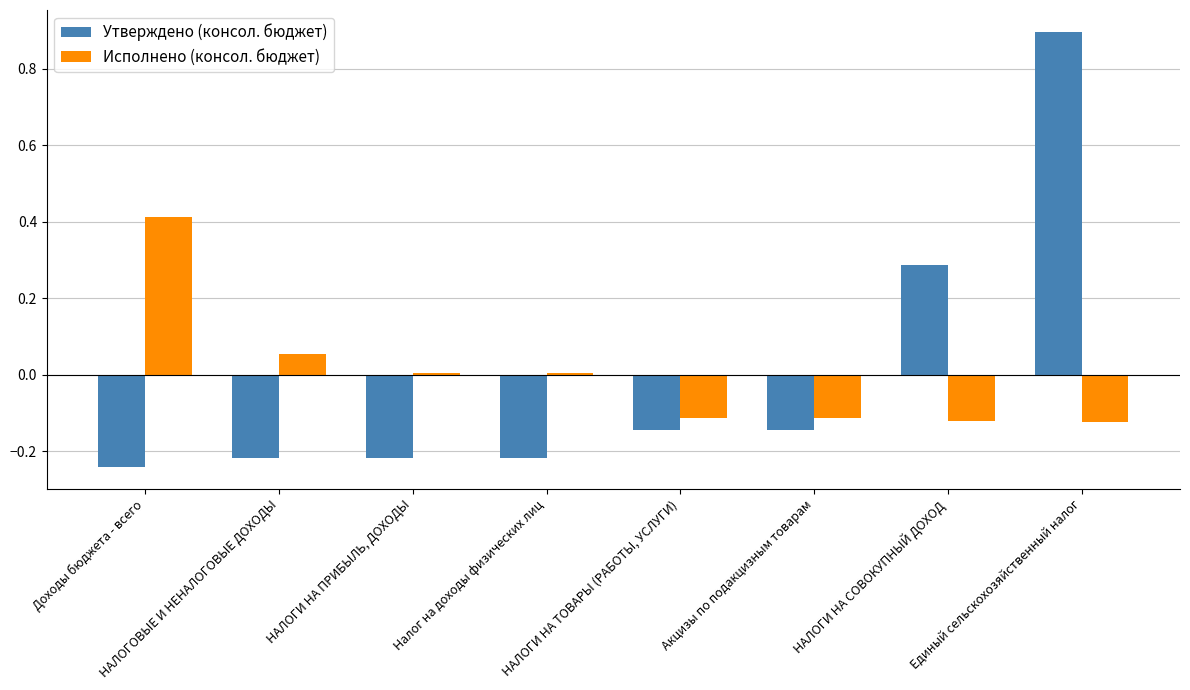

Is the value of Исполнено (консол. бюджет) at НАЛОГИ НА ПРИБЫЛЬ, ДОХОДЫ greater than the value of Утверждено (консол. бюджет) at НАЛОГОВЫЕ И НЕНАЛОГОВЫЕ ДОХОДЫ?

Yes